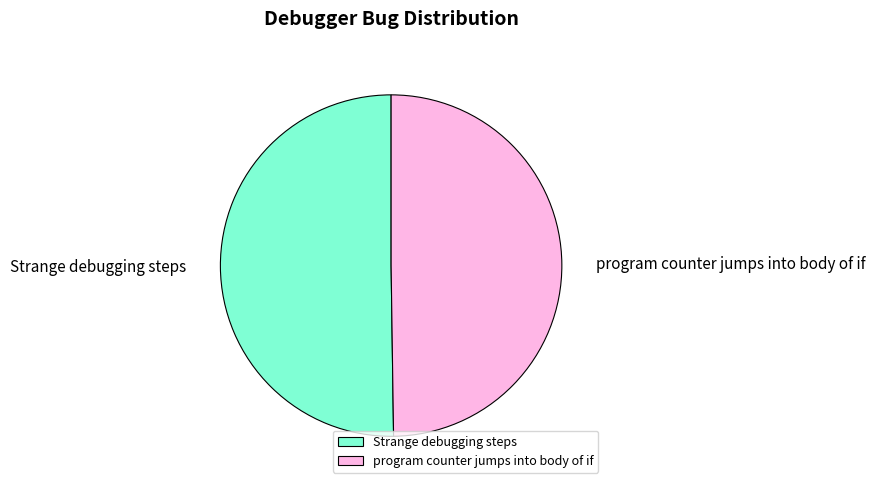

Approximately how many times larger is the value at Strange debugging steps compared to program counter jumps into body of if?

1.0